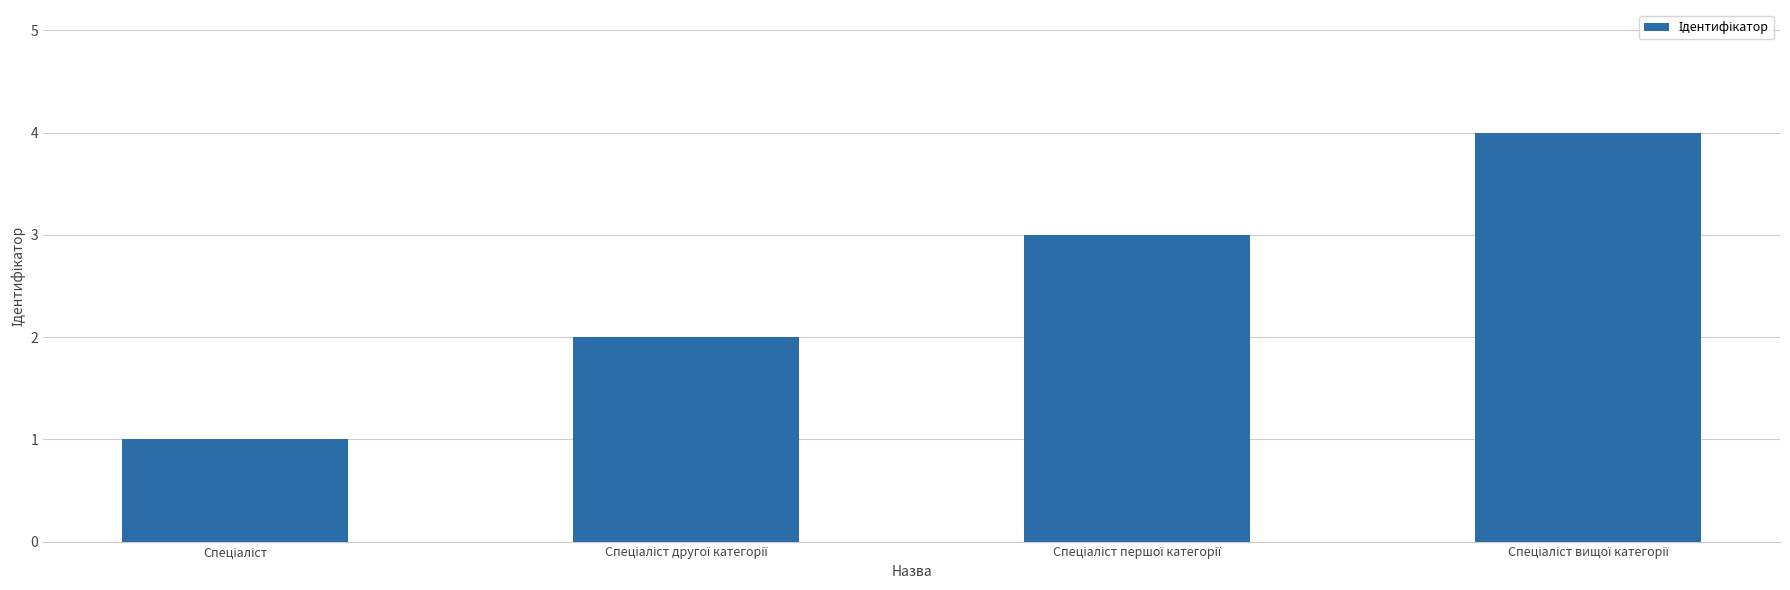

Does the chart contain stacked bars?

No